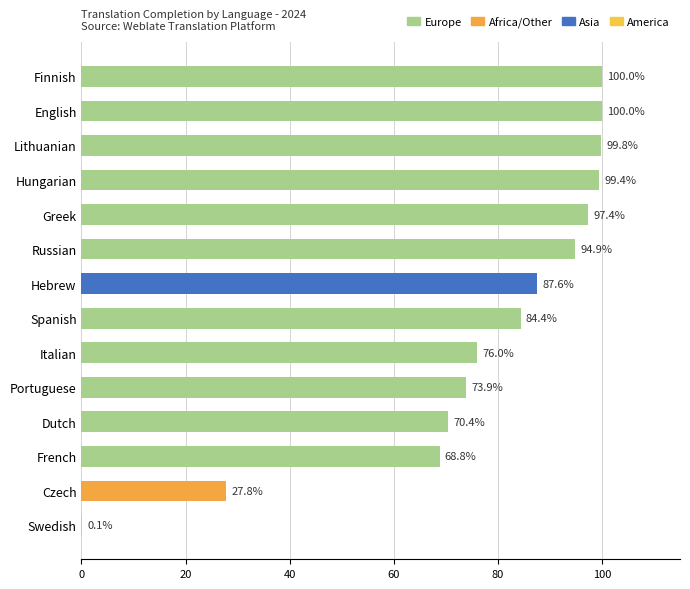

Reading bottom to top, what are all the values shown in this chart?

Swedish=0.1	Czech=27.8	French=68.8	Dutch=70.4	Portuguese=73.9	Italian=76.0	Spanish=84.4	Hebrew=87.6	Russian=94.9	Greek=97.4	Hungarian=99.4	Lithuanian=99.8	English=100.0	Finnish=100.0